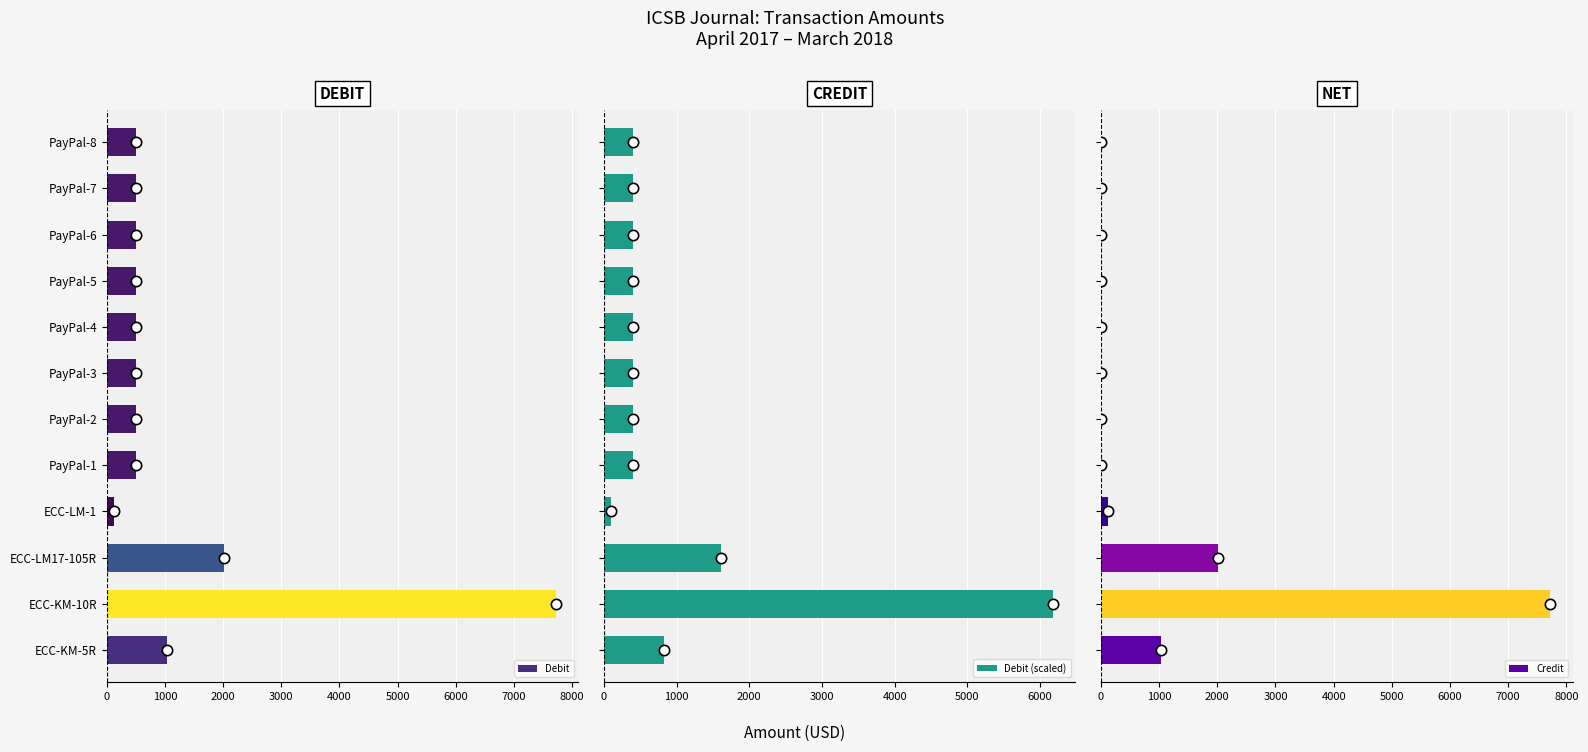

What is the sum of all Debit values?

14893.7